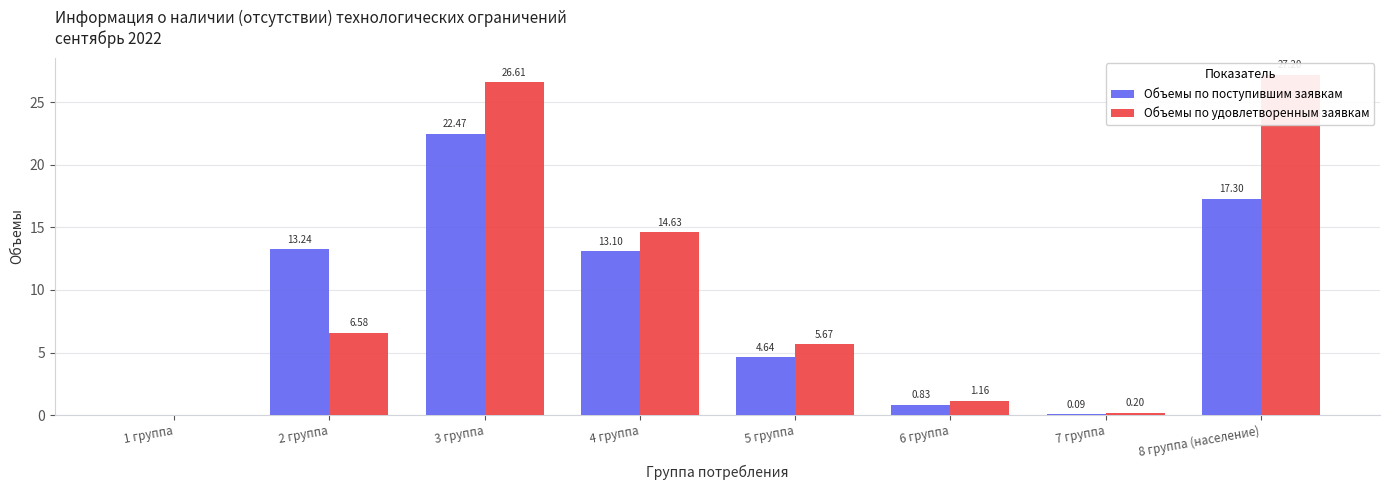

What is the spread (max minus min) of values at 7 группа?

0.1